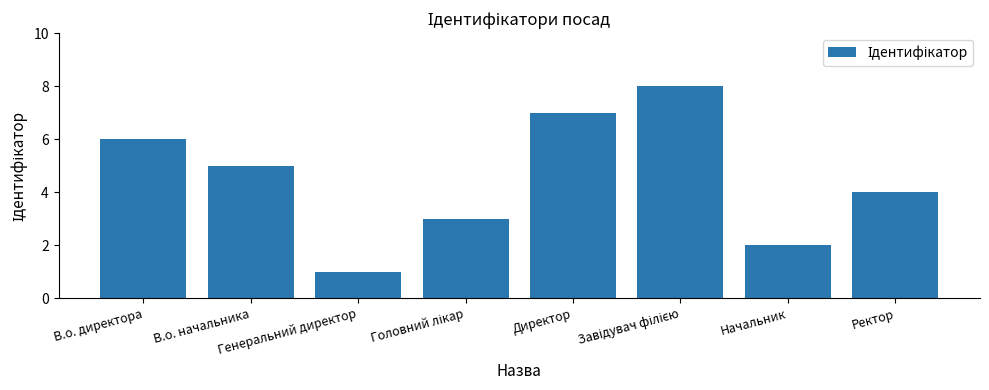

How many values are between 3 and 7?

5